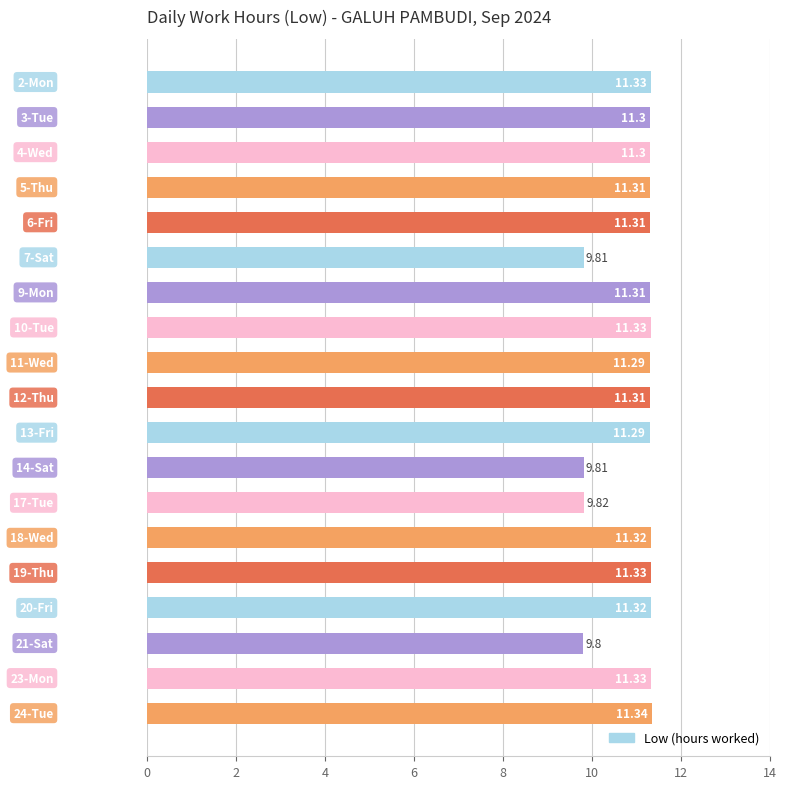

What is the difference between the maximum and second lowest values?

1.5